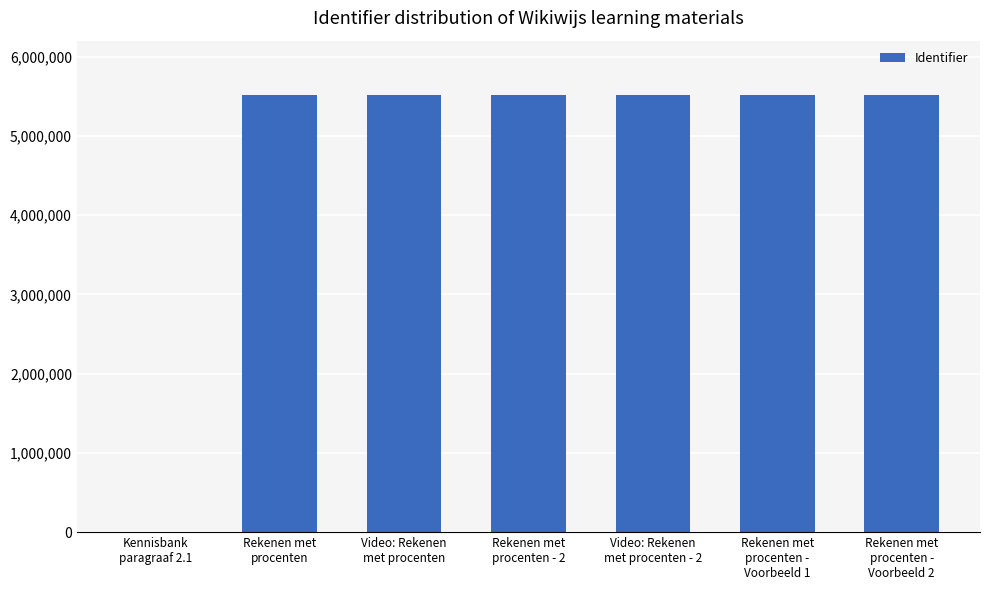

What is the change in value from Video: Rekenen
met procenten to Rekenen met
procenten - 2?

+2